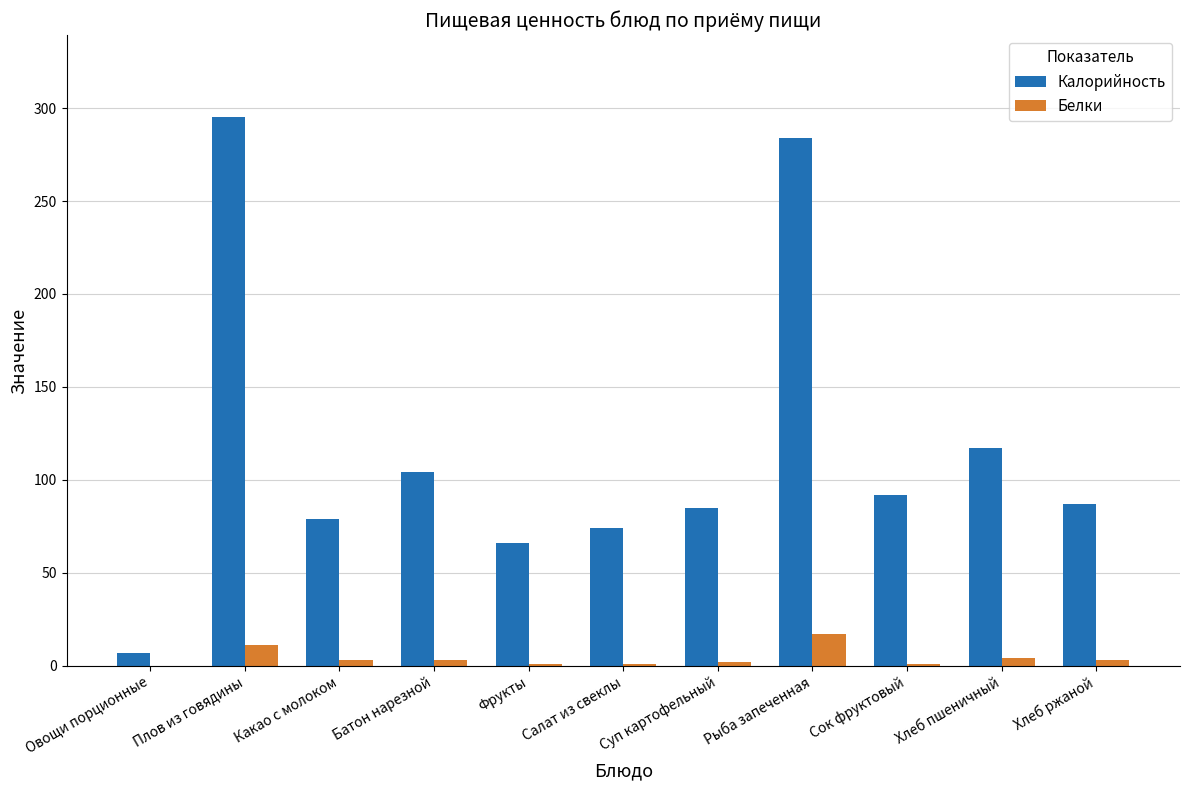

What is the highest value of the Калорийность series?

295.0